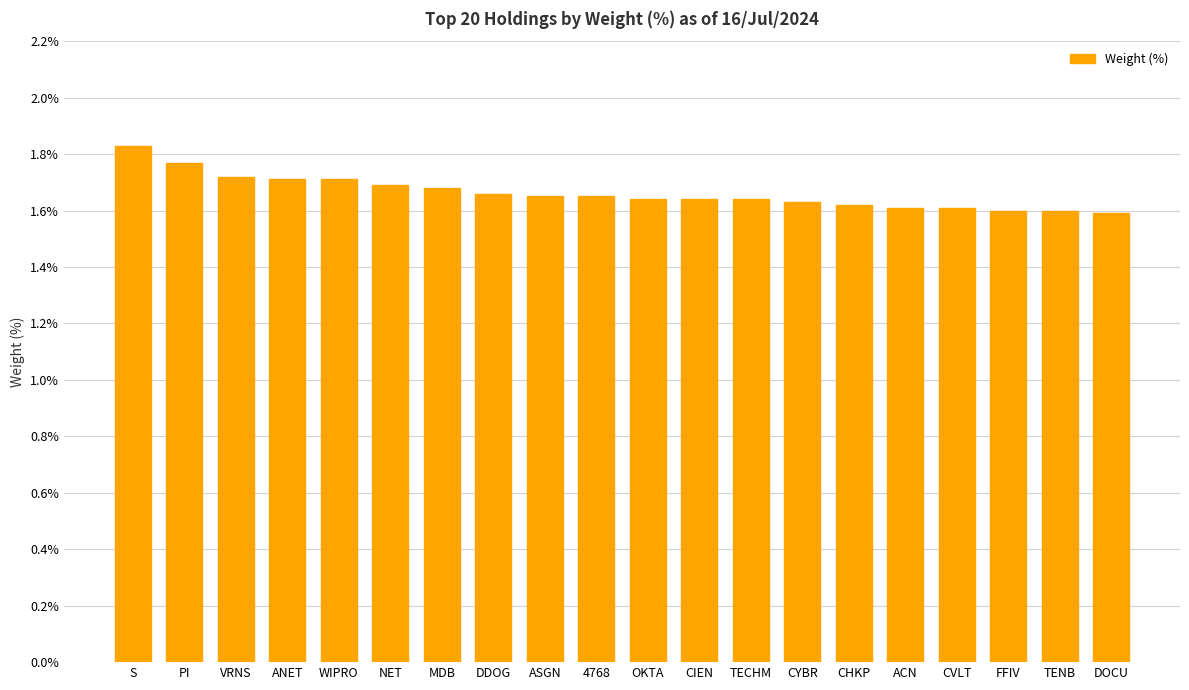

What is the sum of the values at CIEN and FFIV?

3.2